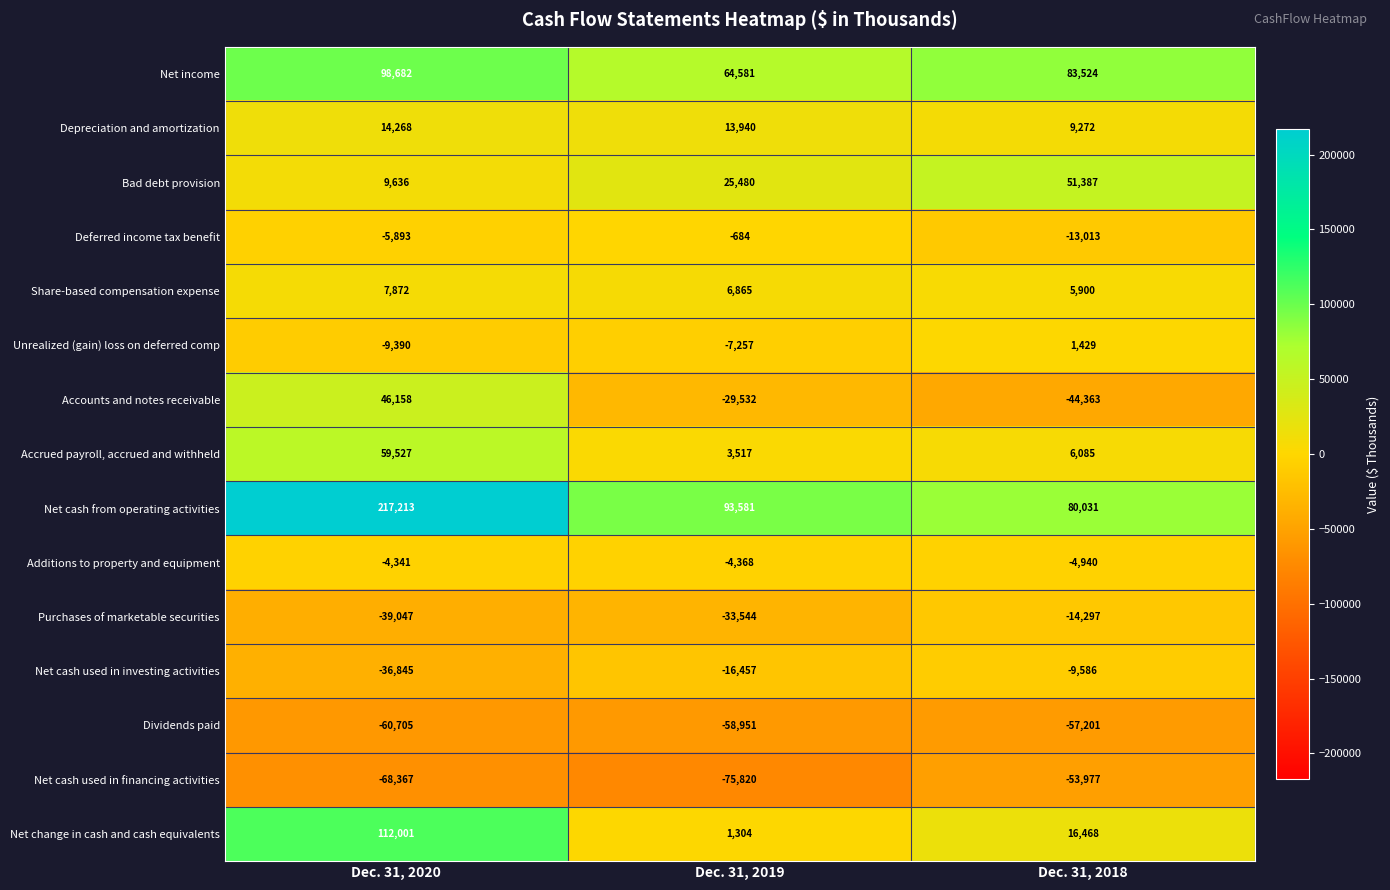

What is the average value of the Net cash from operating activities series?

130275